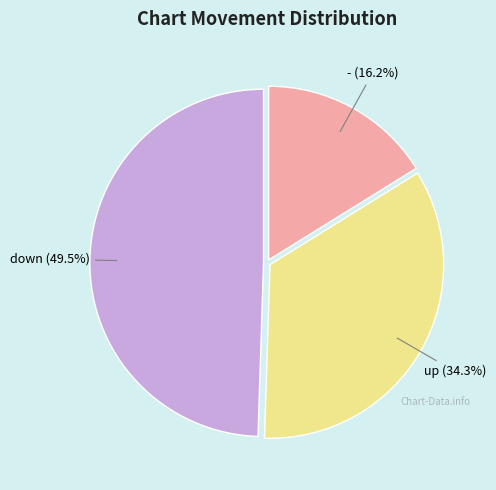

Is there any slice that represents more than half of the pie?

No